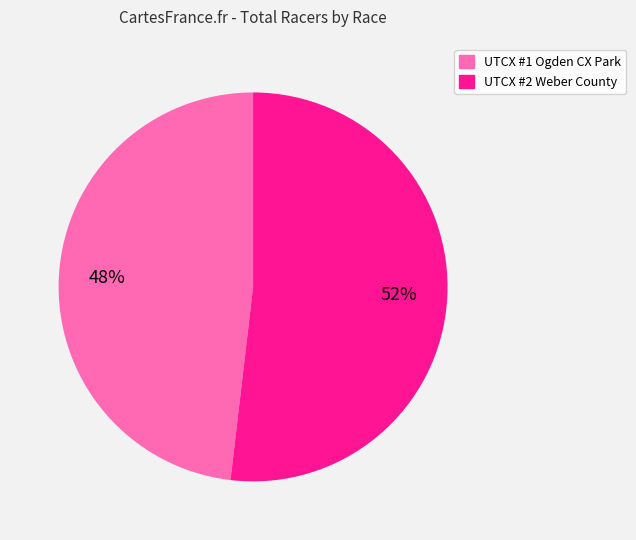

Is the sum of UTCX #2 Weber County and UTCX #1 Ogden CX Park greater than half?

Yes